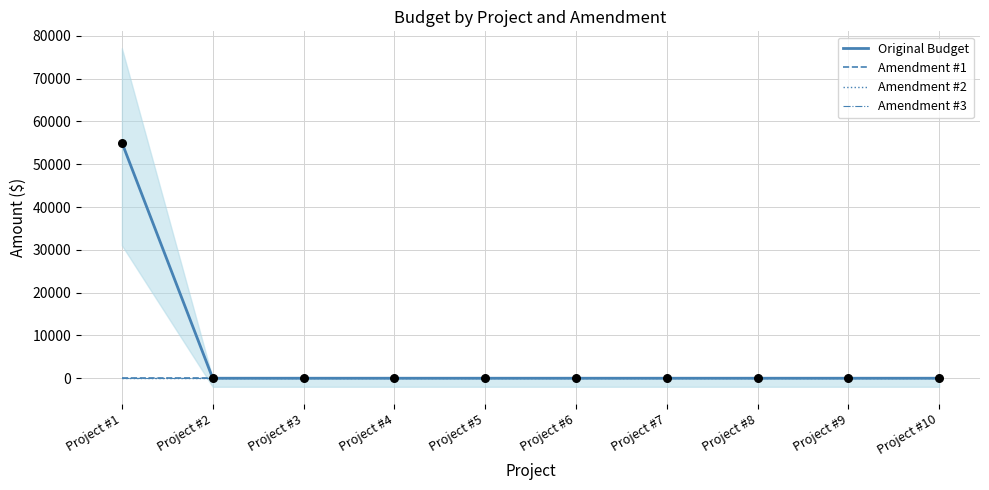

Which series reaches the maximum Y coordinate?

Original Budget